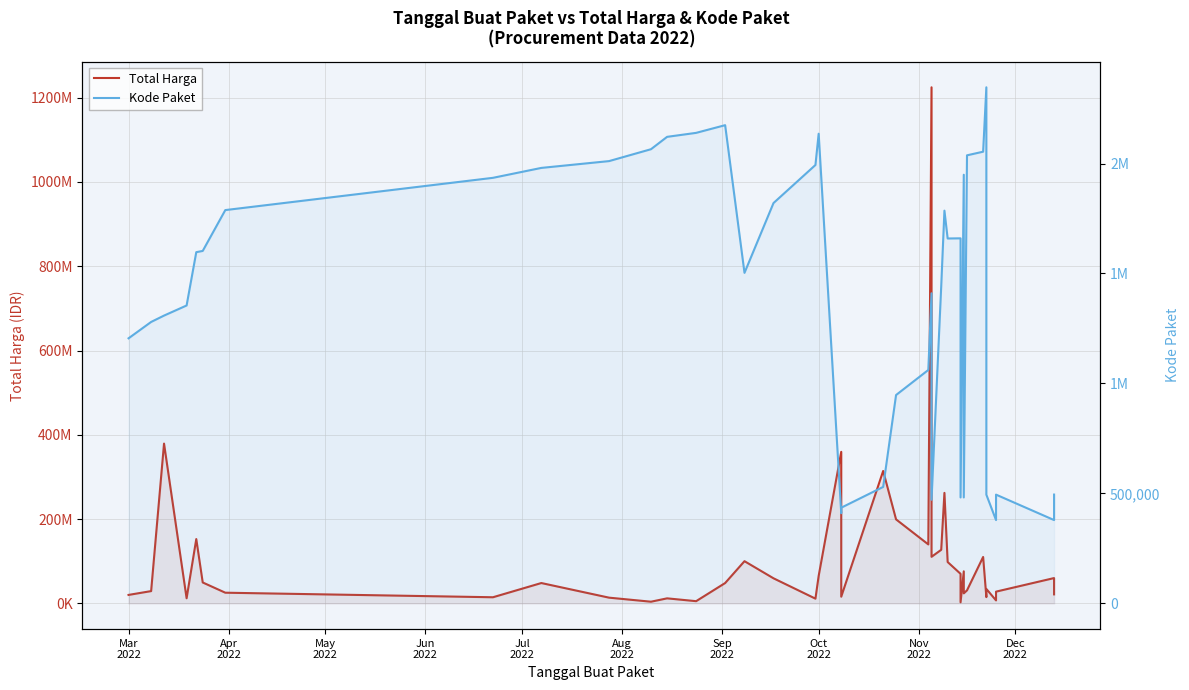

What is the value of the Total Harga point at the 28th from the left?

98000000